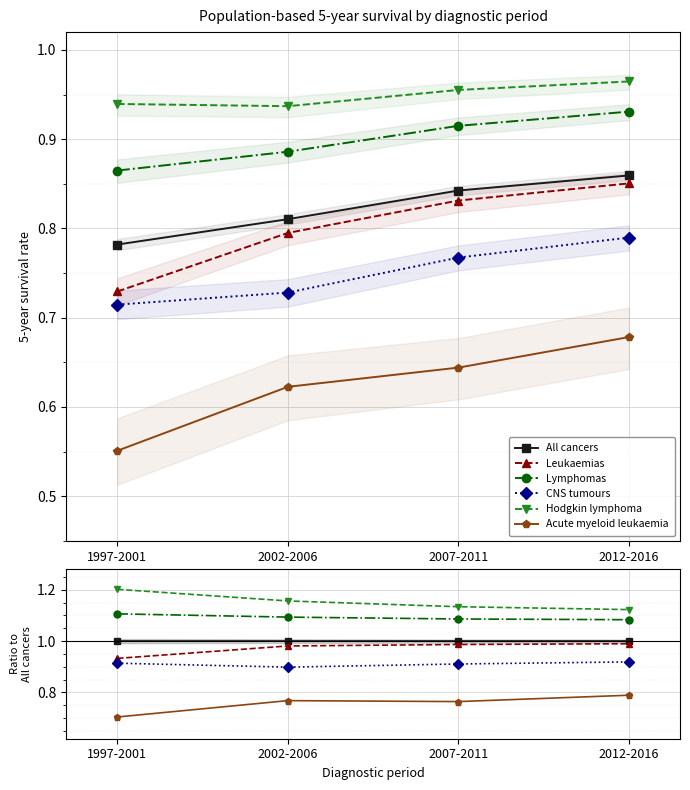

Is it true that Lymphomas equals 1.5 at 2007-2011?

False